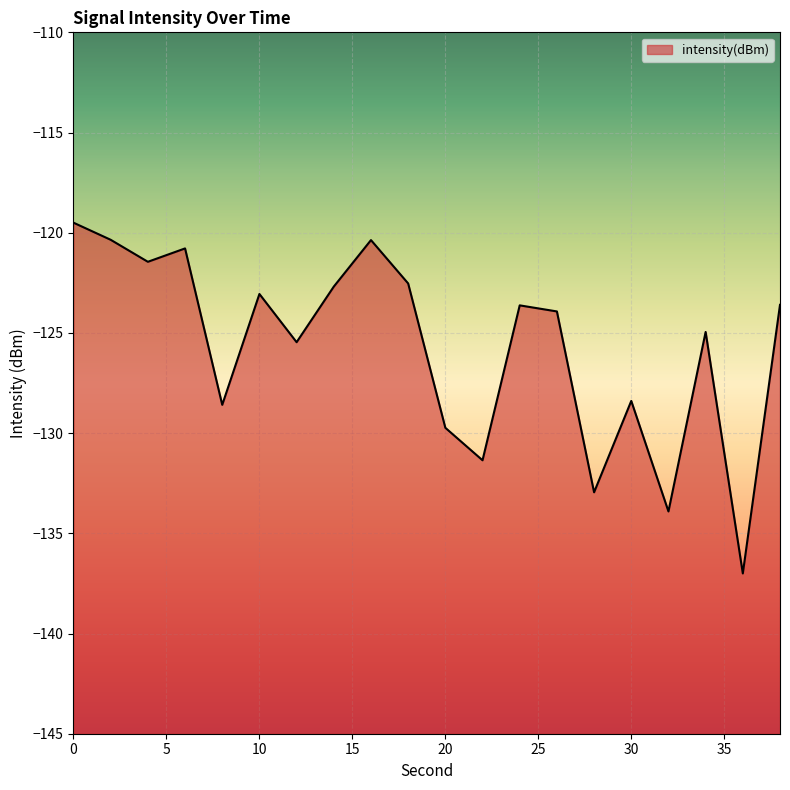

List the labels in order of value, smallest first.

36, 32, 28, 22, 20, 8, 30, 12, 34, 26, 24, 38, 10, 14, 18, 4, 6, 16, 2, 0